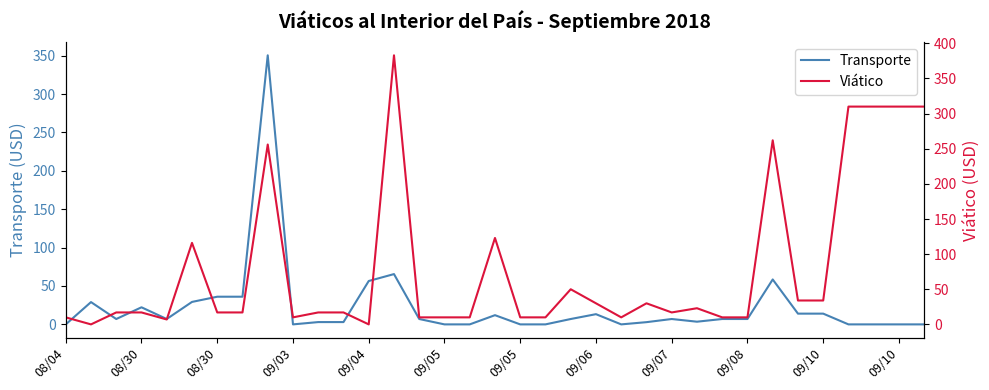

List the series in order of their peak value, lowest first.

Transporte, Viático